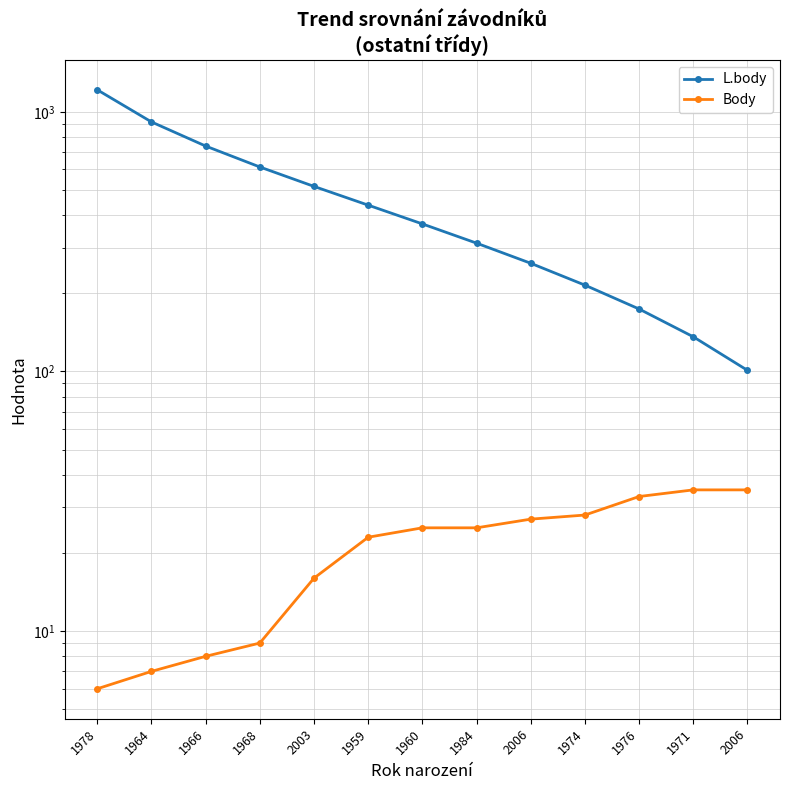

True or false: Body and L.body cross at least once.

False